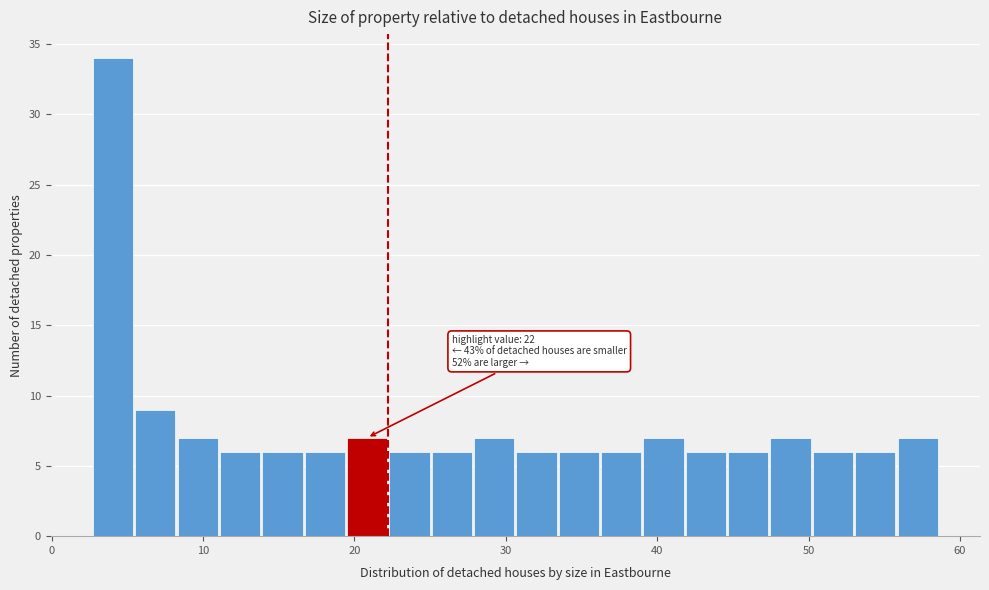

Around what value on the x-axis is the tallest bar? Give the approximate position of its centre, as read against the axis.

4